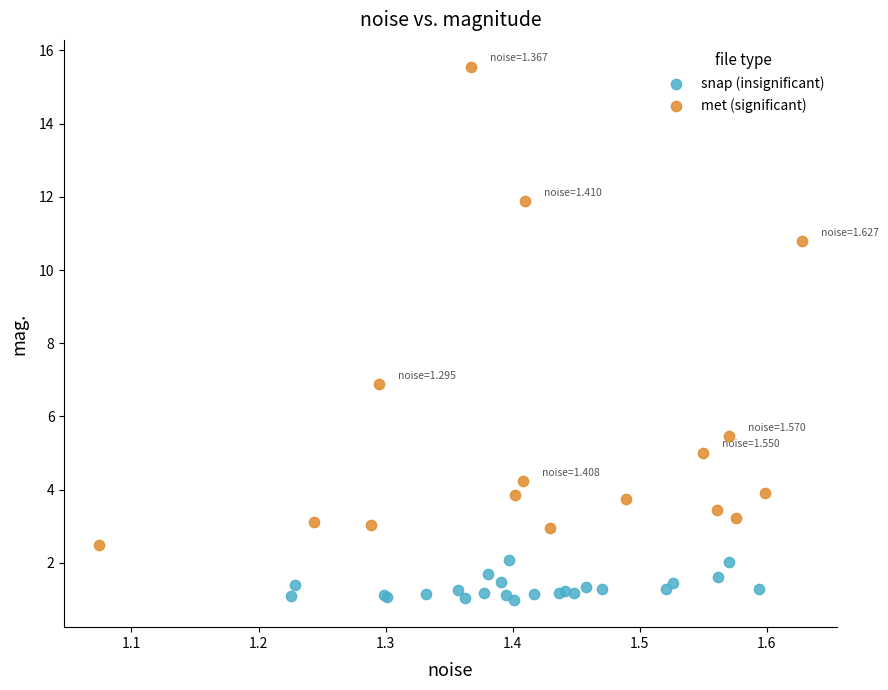

Which series contains the lowest Y value?

snap (insignificant)